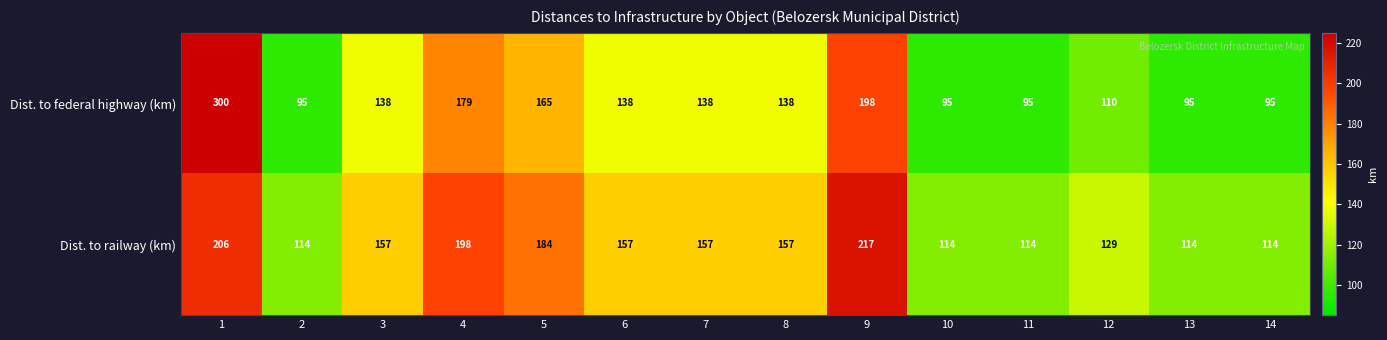

At how many categories does at least one series exceed 174?

4